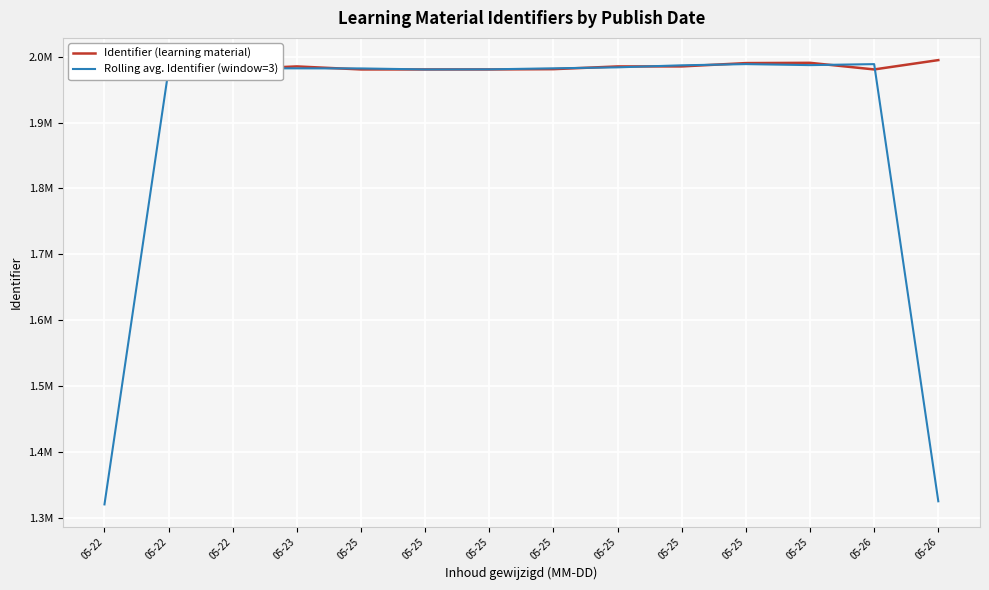

What are all the series names shown in the legend?

Identifier (learning material), Rolling avg. Identifier (window=3)